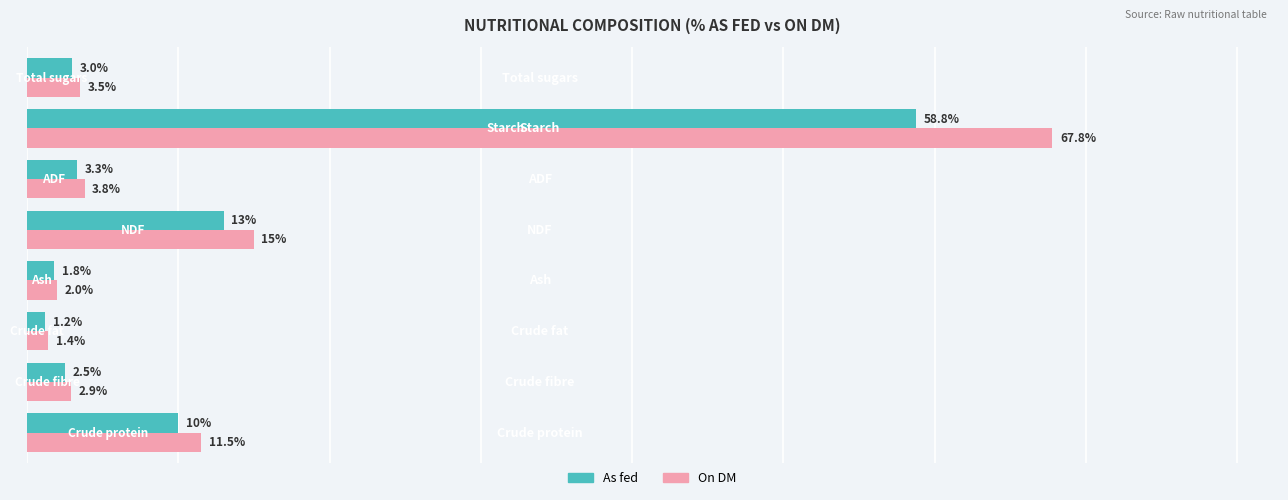

Rank the series by their average value, from highest to lowest.

On DM, As fed